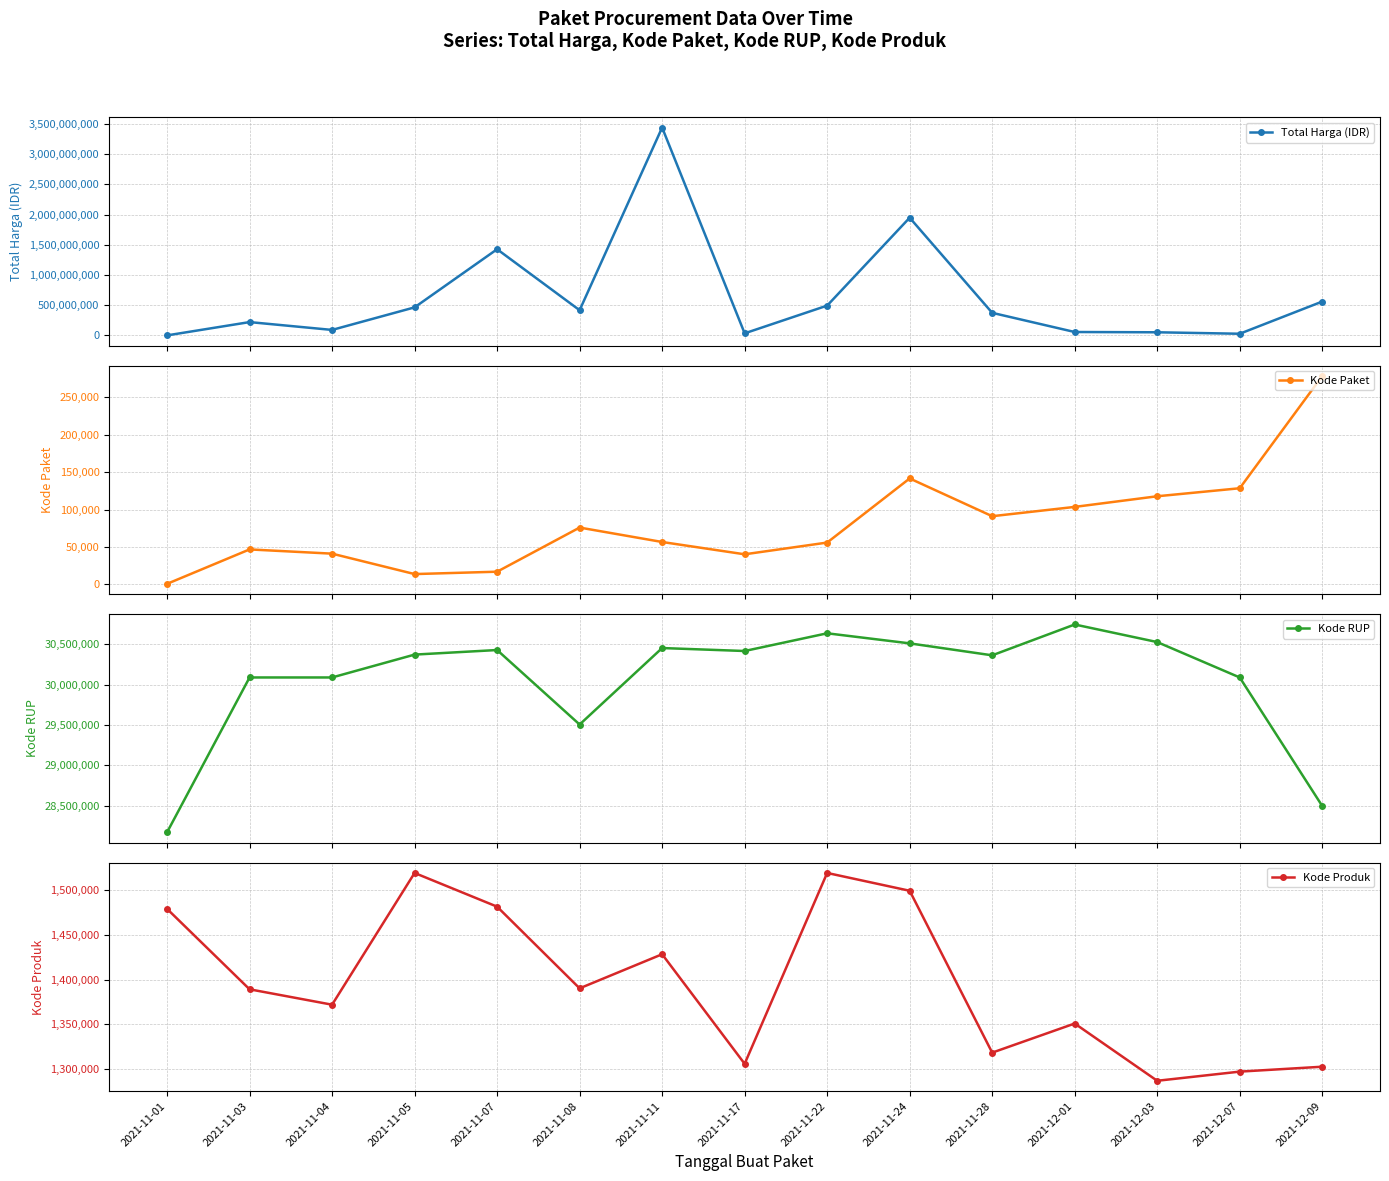

What is the sum of all Kode Paket values?

1208350